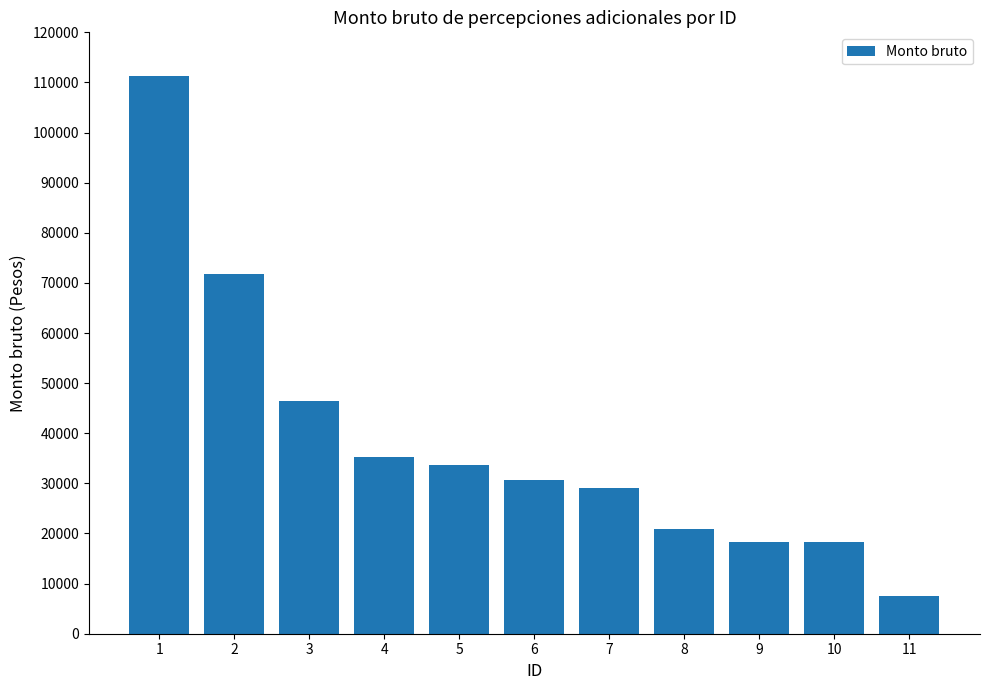

Approximately how many times larger is the value at 10 compared to 2?

0.3